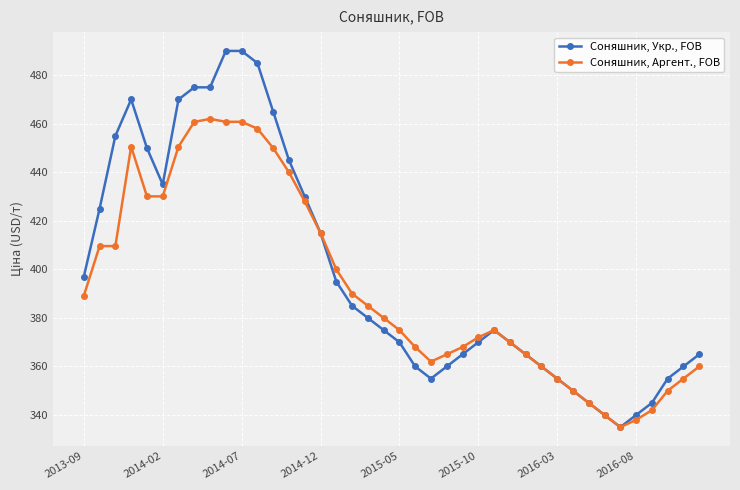

Which series has the widest spread of values?

Соняшник, Укр., FOB